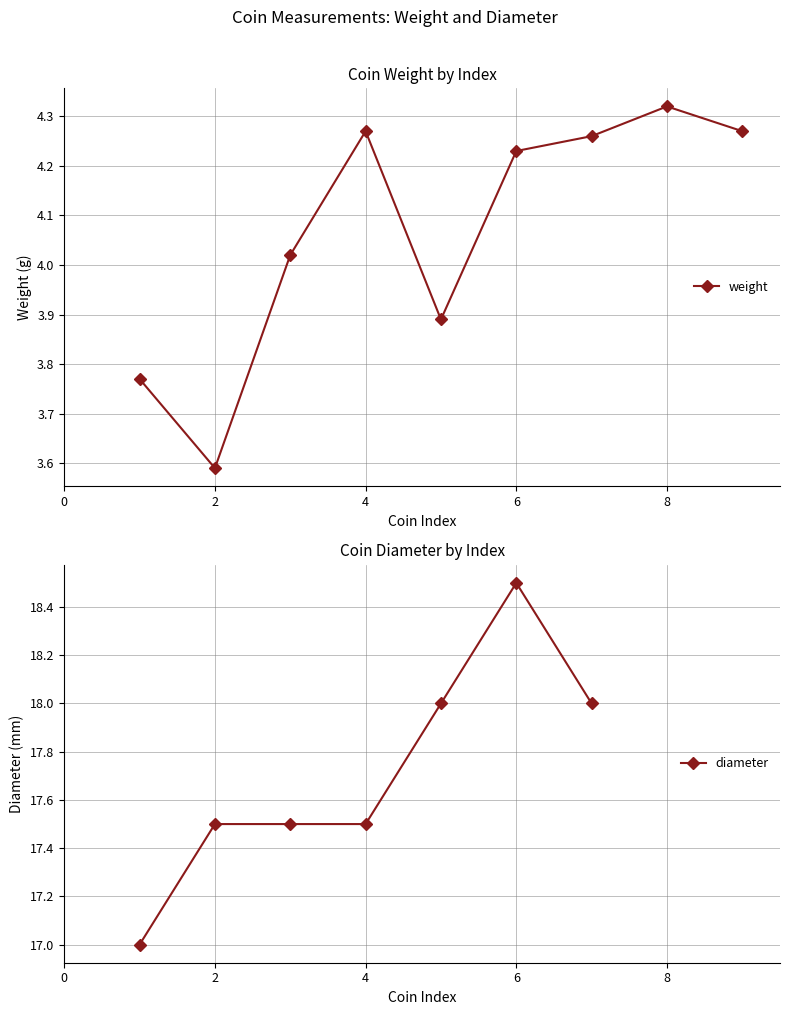

True or false: diameter and weight intersect in this chart.

False